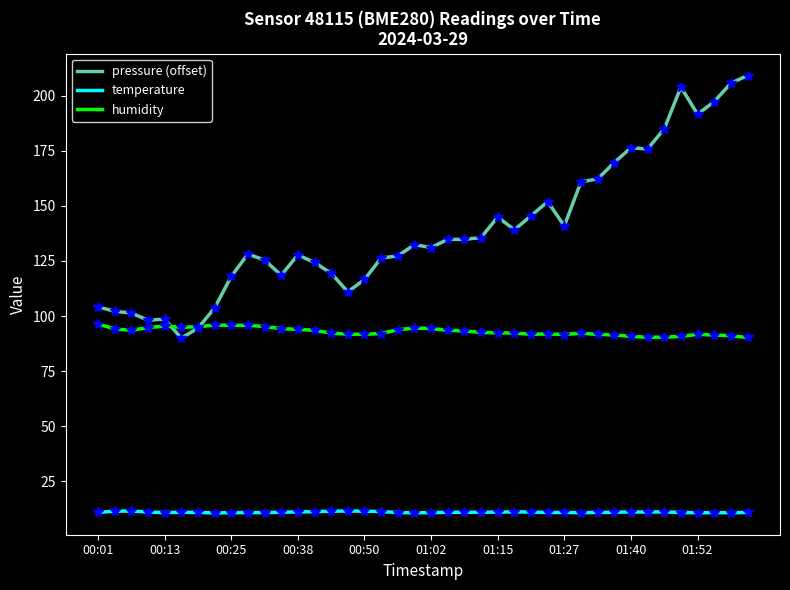

Which series has the largest total across all categories?

pressure (offset)